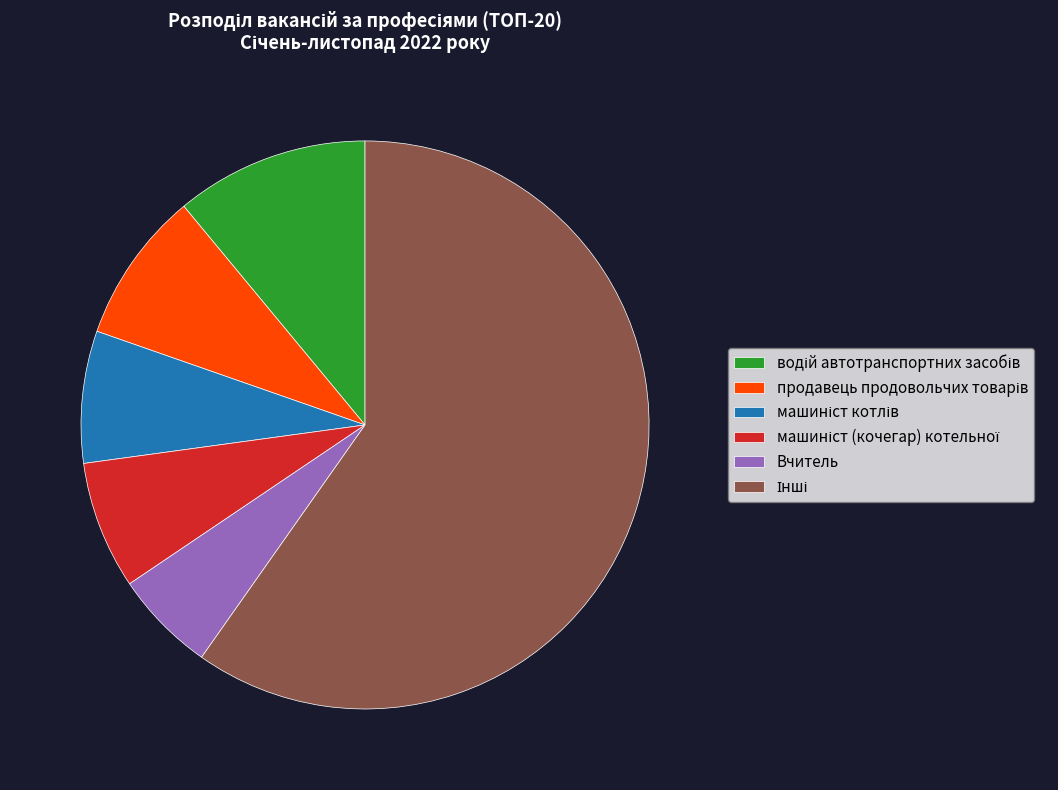

Is there a majority slice in this chart?

Yes